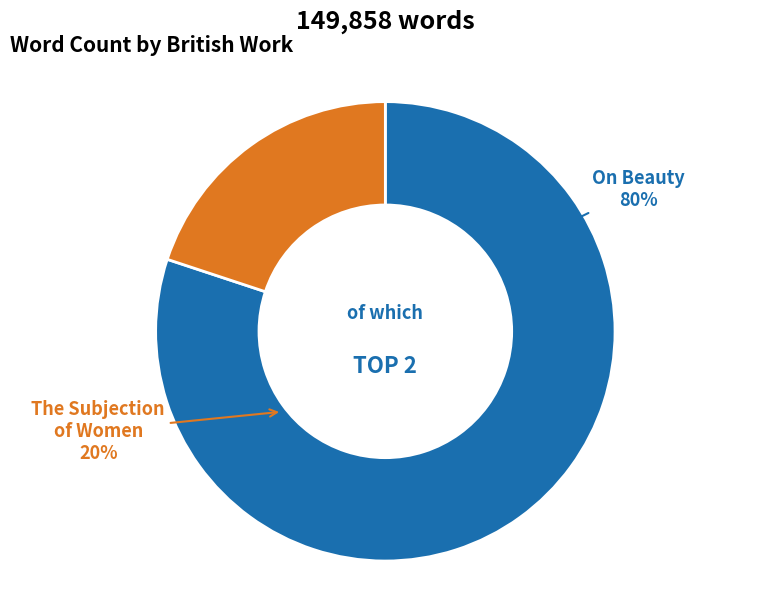

Does On Beauty account for over 50% of the chart?

Yes